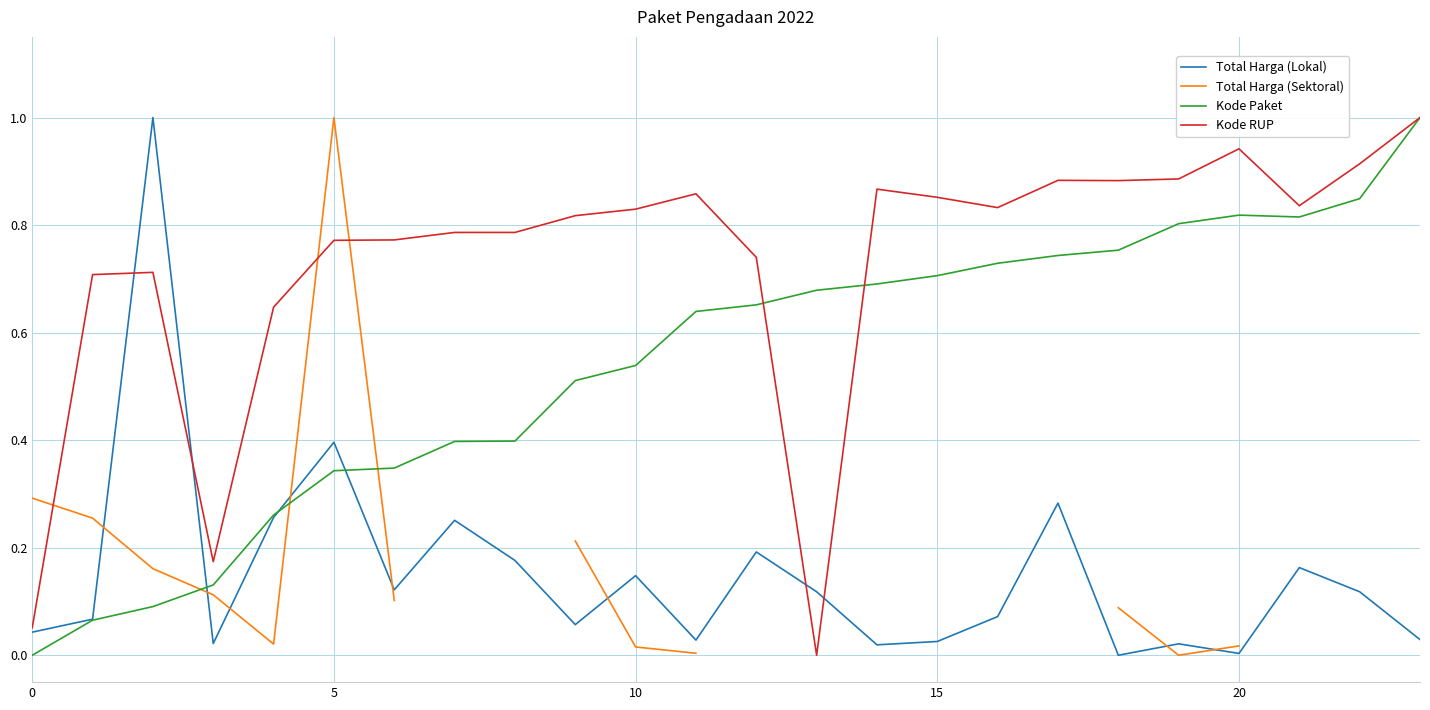

True or false: Total Harga (Sektoral) has a value of 0.0 at 22.

False